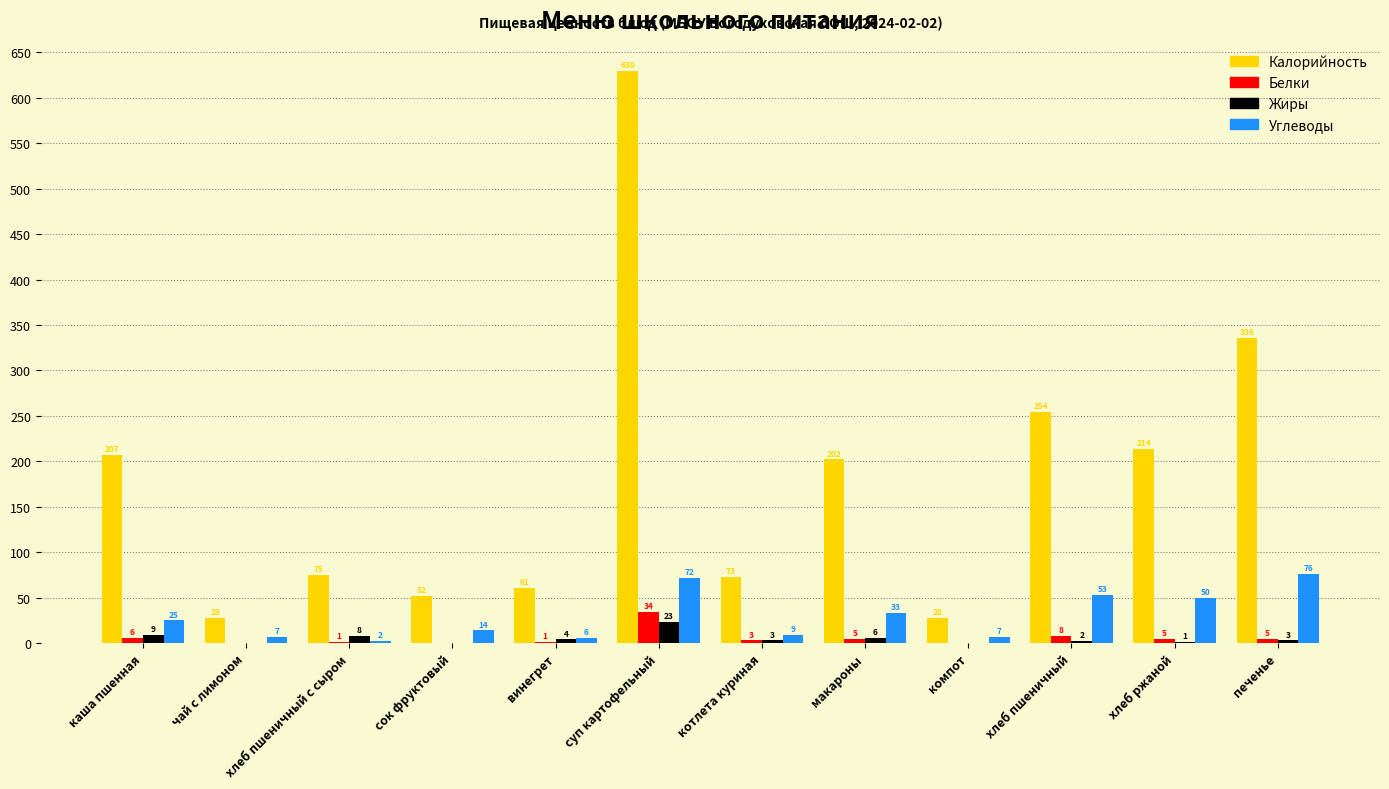

Is it true that Белки equals 5 at макароны?

True